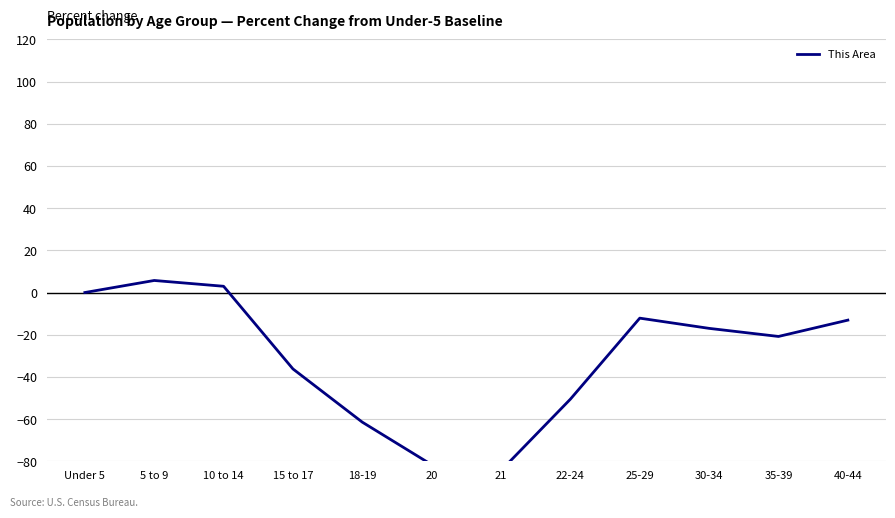

What is the sum of all values?

-368.6